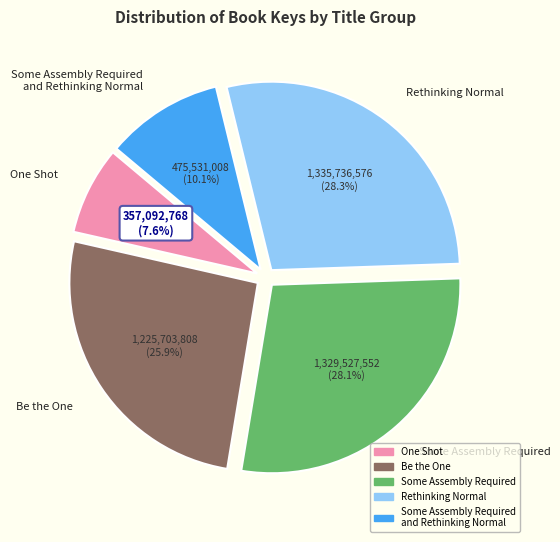

Does any single category account for the majority?

No